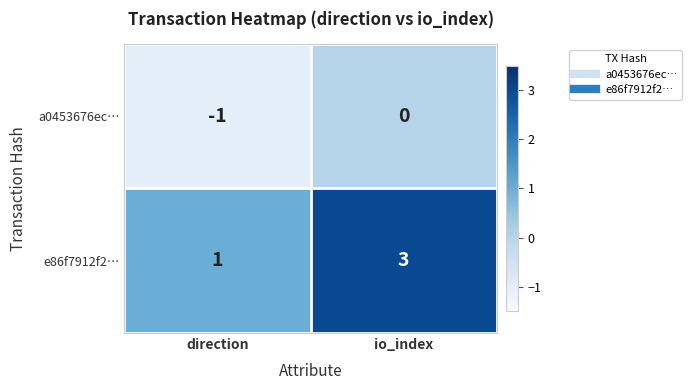

The value of a0453676ec… at direction is -1. True or false?

True